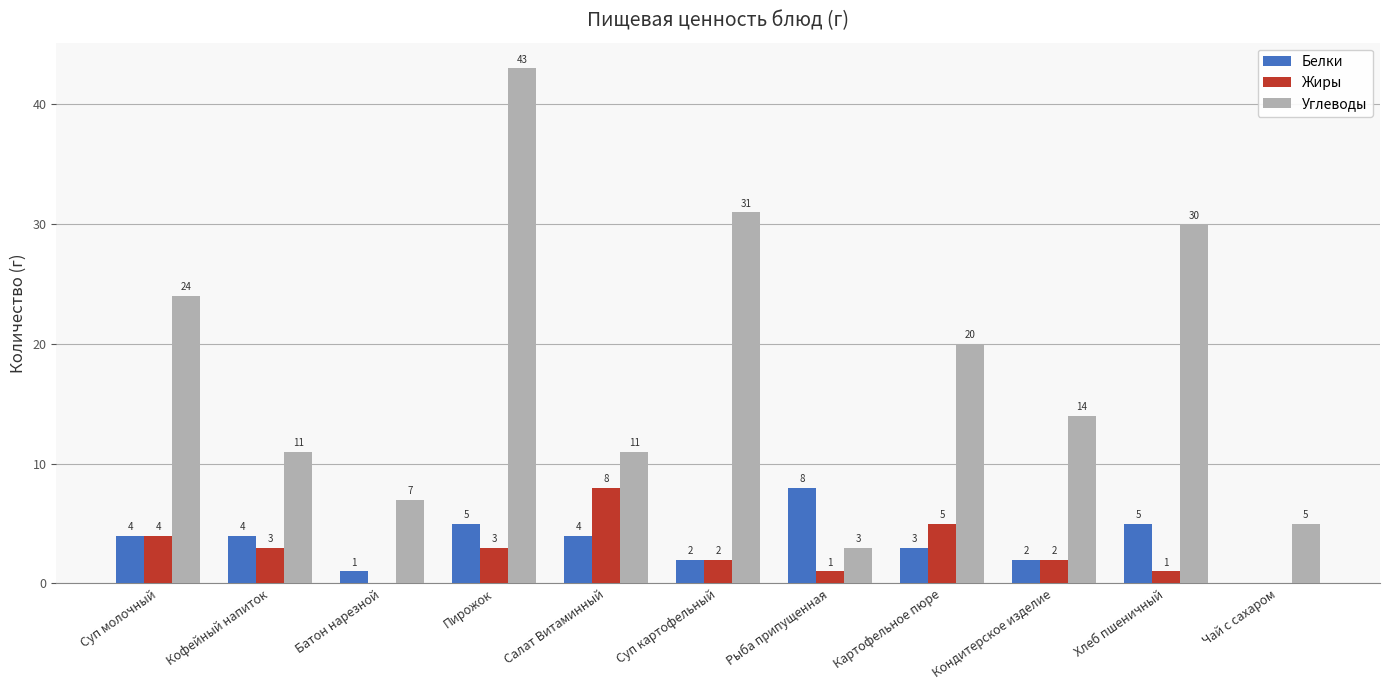

Are the bars grouped side by side (vs. stacked)?

Yes